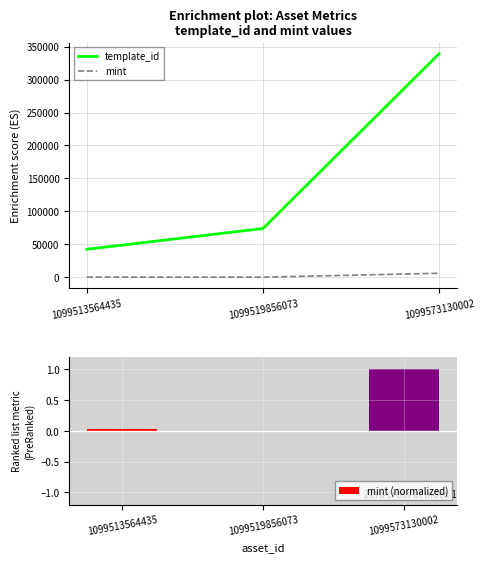

Reading right to left, transcribe all the data shown in this chart.

template_id: 339228.0	73931.0	42421.0
mint: 6001.0	121.0	182.0
mint (normalized): 1.0	-0.0	0.0